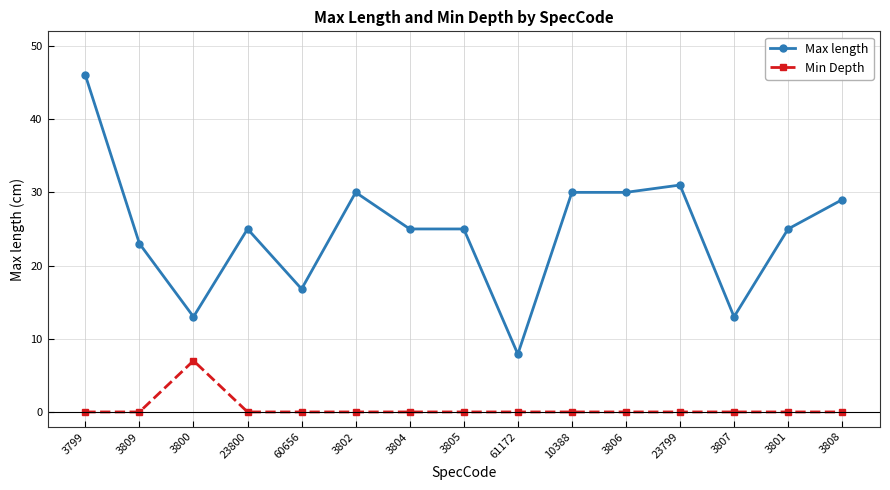

What is the approximate value of Max length at 3808?

29.0